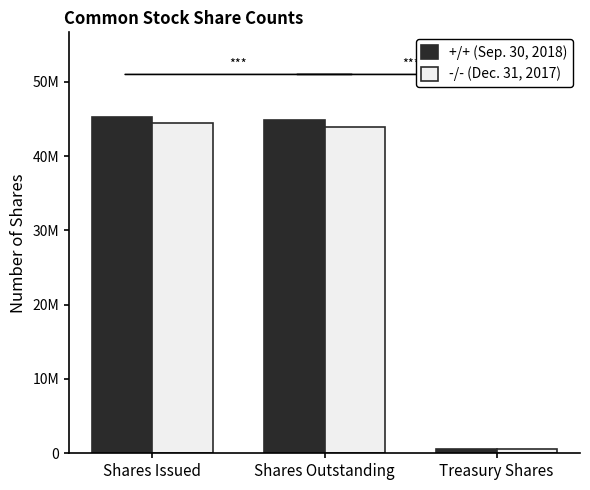

What is the maximum value for +/+ (Sep. 30, 2018)?

45334957